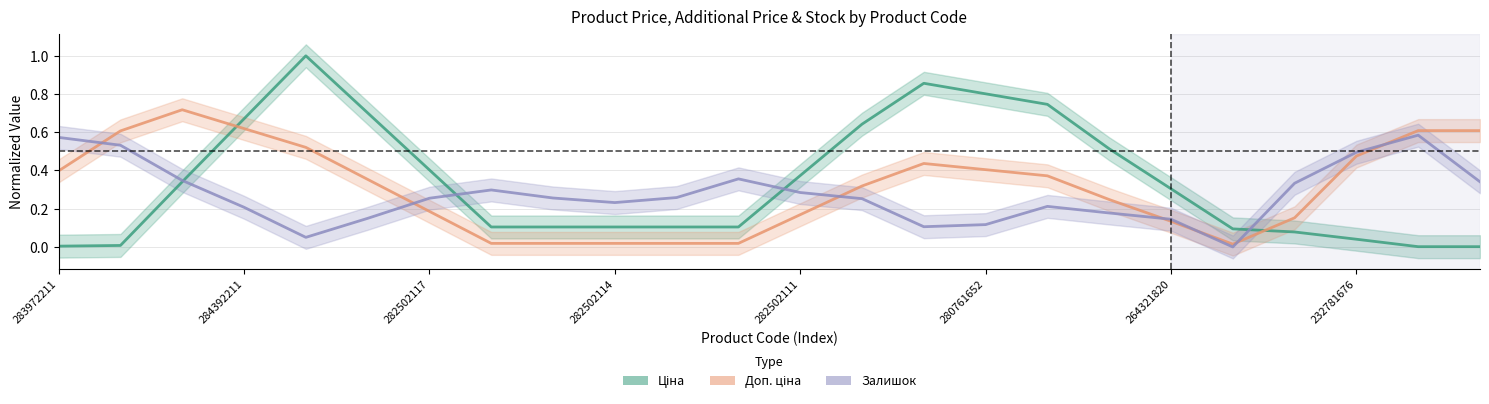

What is the label of the 7th point from the right?

17